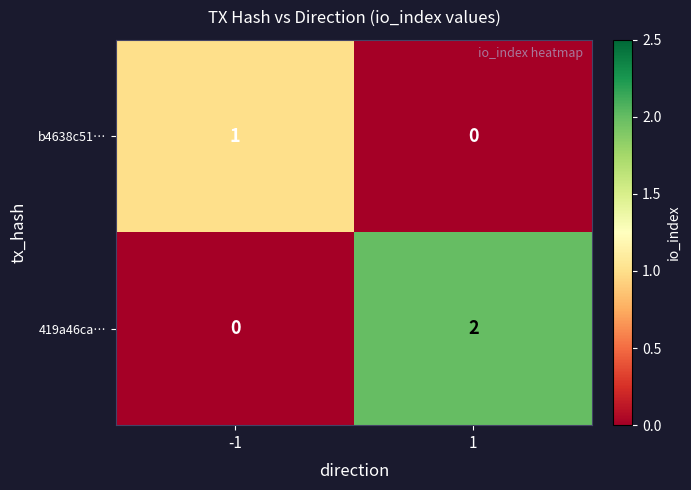

Which series changed the most between -1 and 1?

419a46ca…